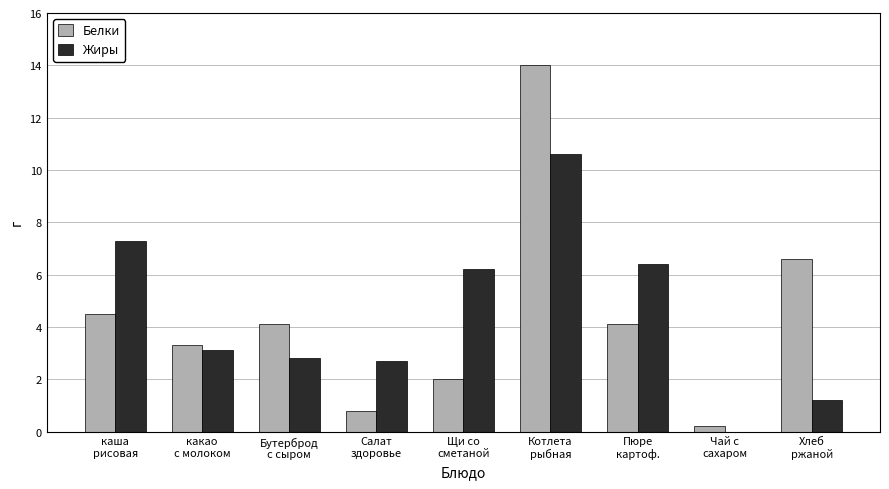

The Белки series shows 4.1 at Бутерброд
с сыром. True or false?

True